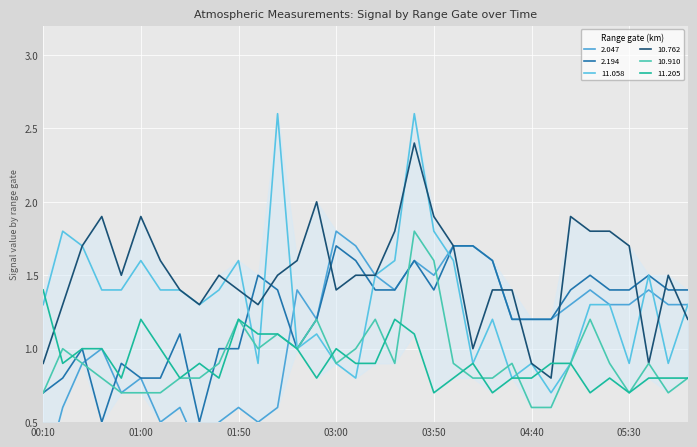

Which category has the highest value across all series?

02:20